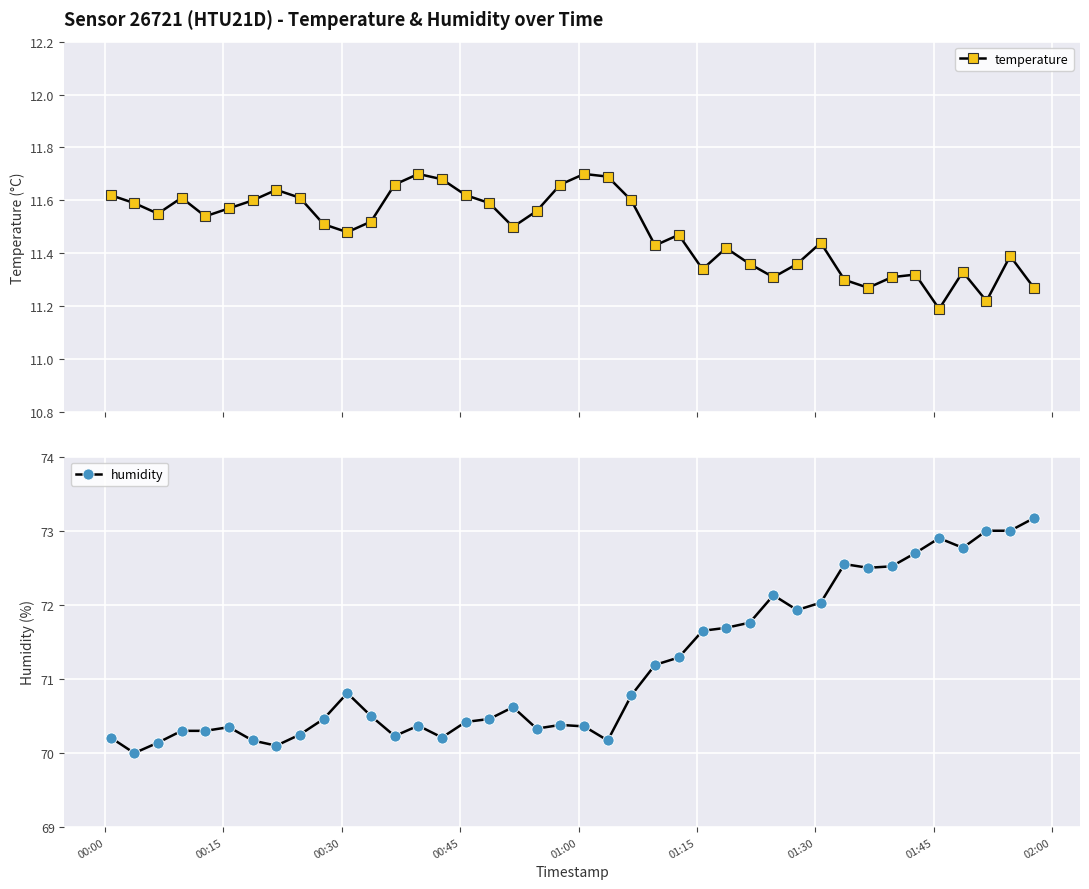

Count the temperature values in the range 11 to 12.

40